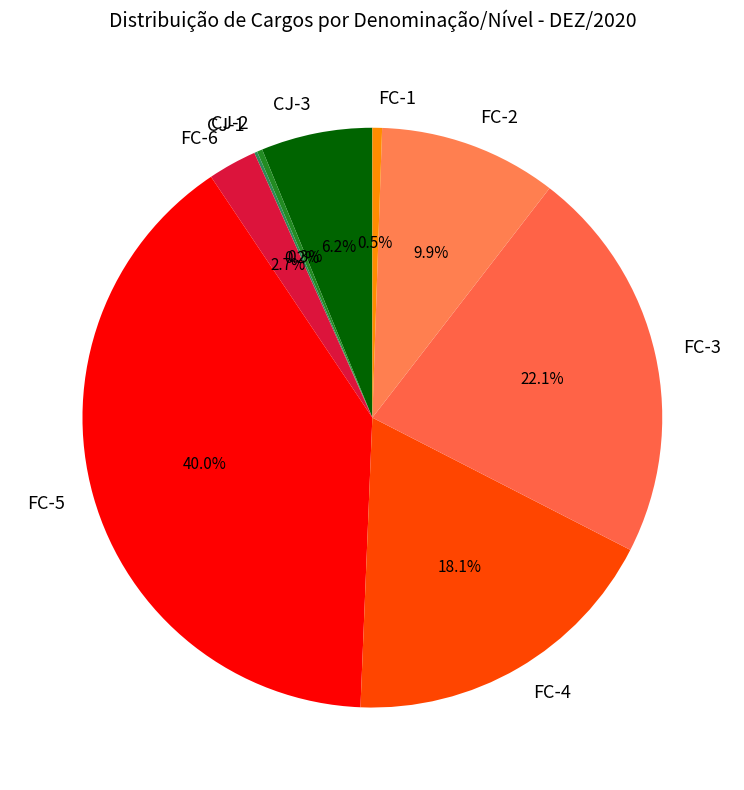

Combined, do FC-1 and FC-6 account for over 50%?

No